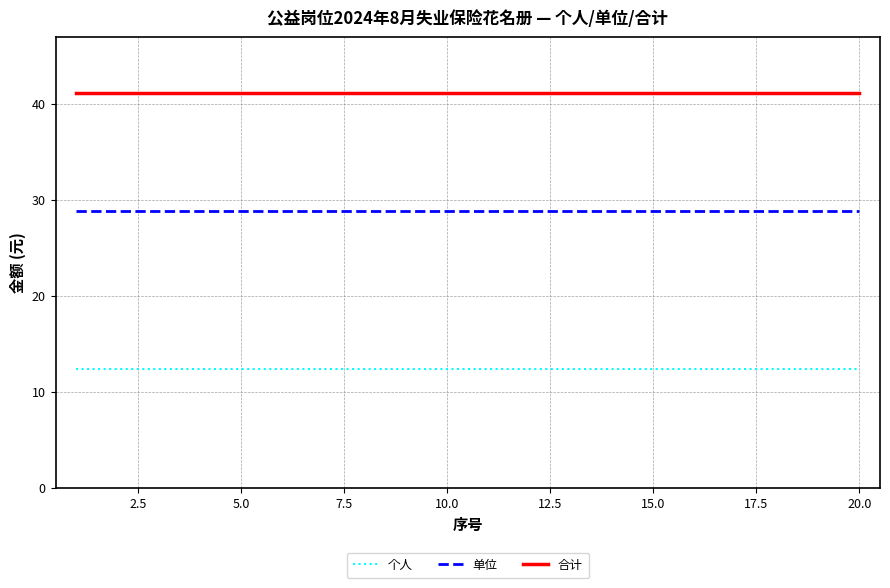

What is the lowest value of the 单位 series?

28.8